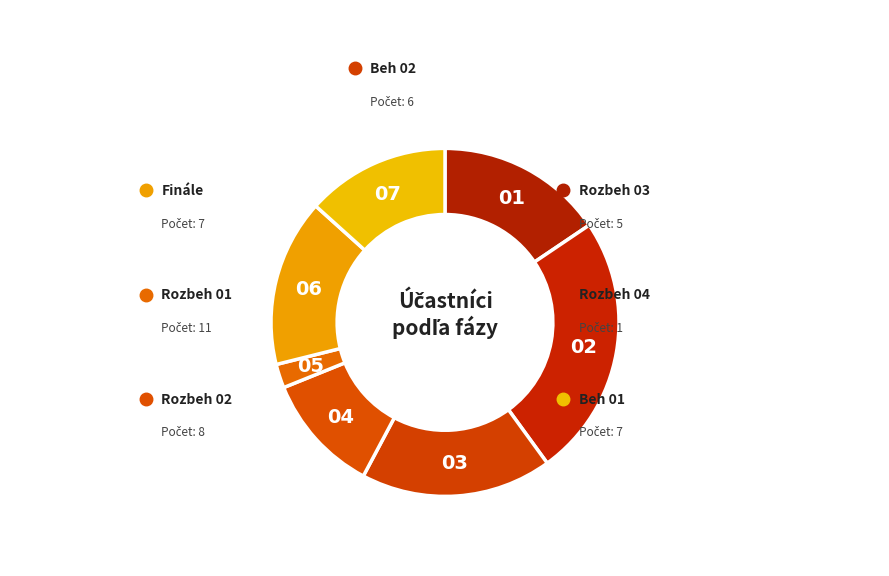

Between Beh 02 and Rozbeh 02, which is larger?

Rozbeh 02